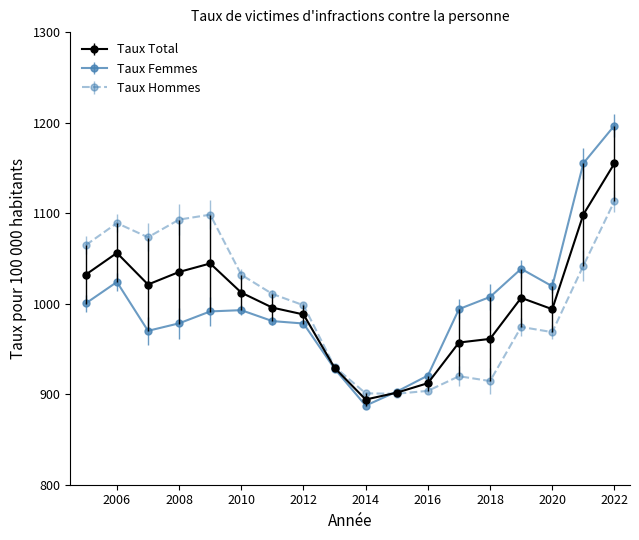

True or false: Taux Total has more than 1 points higher than both neighbors.

True